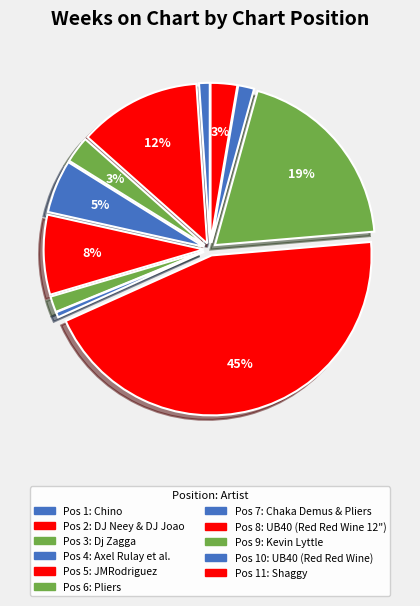

Count the number of slices in the pie.

11